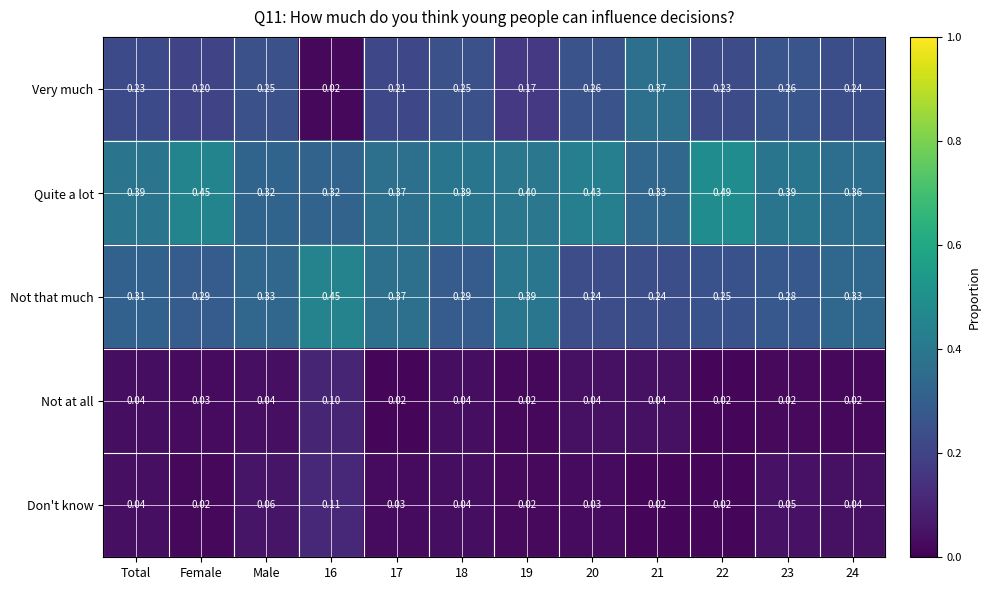

Which series has the largest total across all categories?

Quite a lot